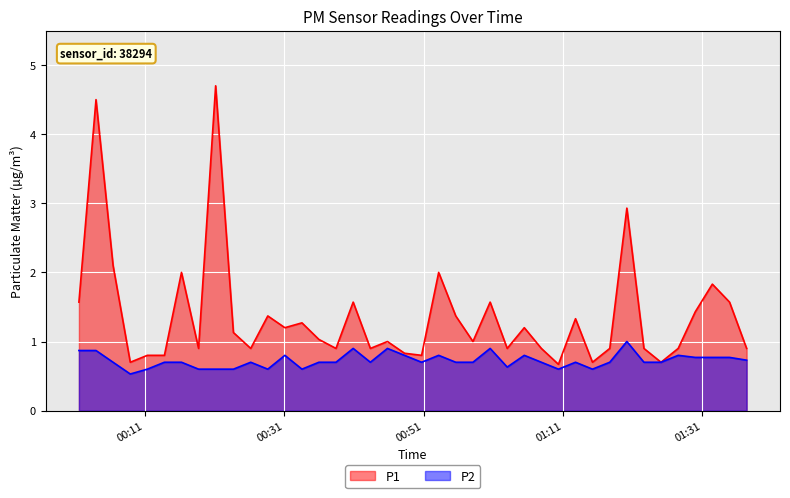

What is the minimum value for P2?

0.5